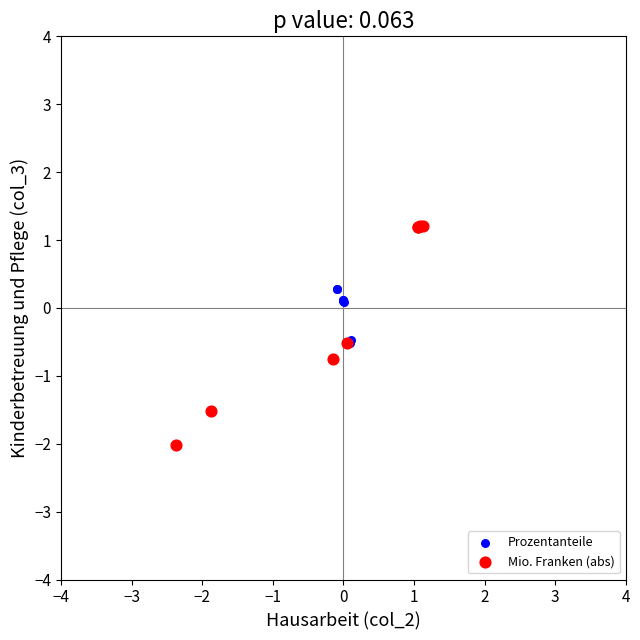

Which series reaches the minimum Y coordinate?

Mio. Franken (abs)